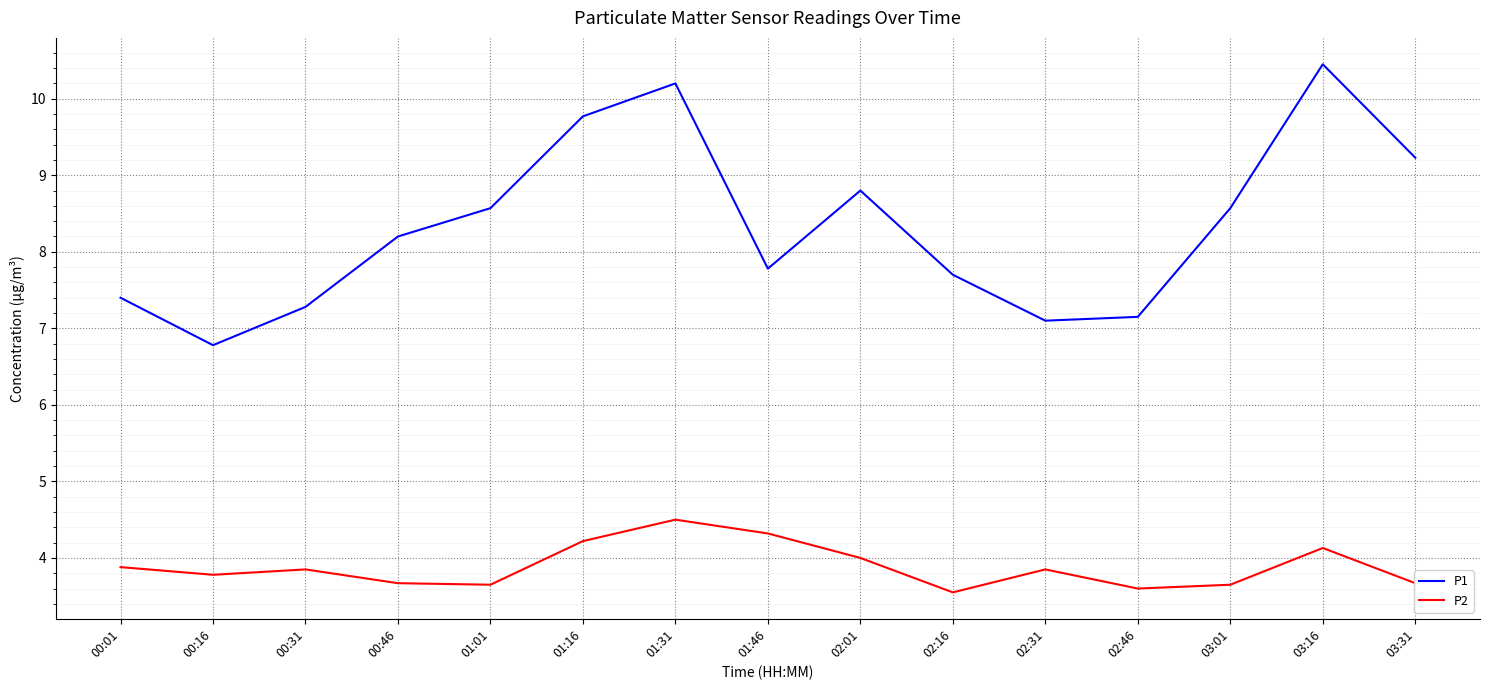

What position from the right is 02:16?

6